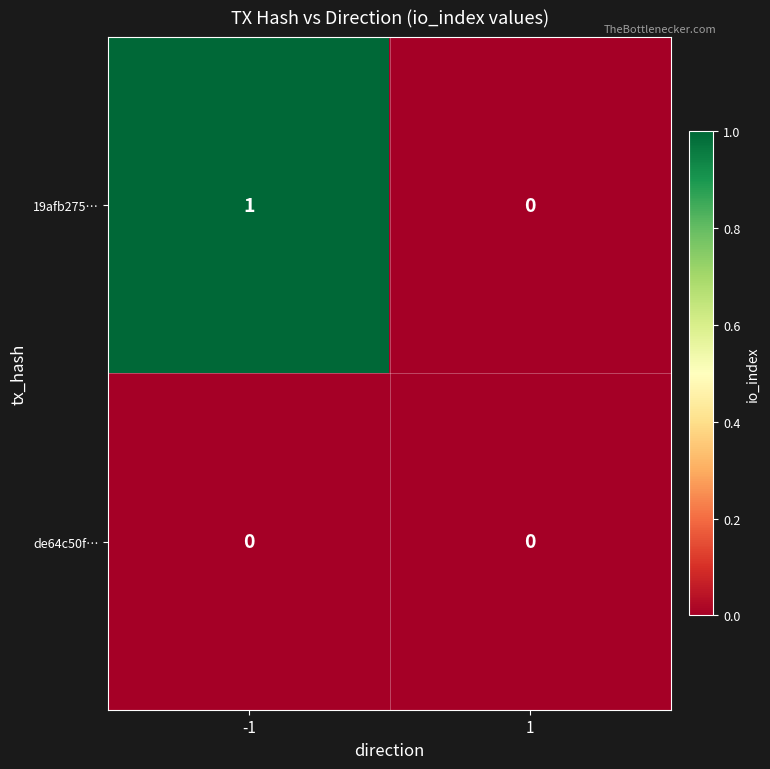

Between -1 and 1, which series saw the biggest shift?

19afb275…